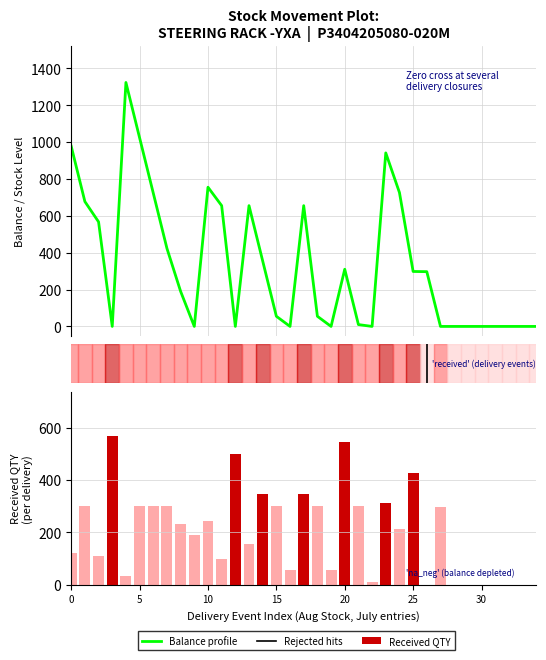

Reading right to left, extract all data points from this chart.

Balance (running stock): 0	0	0	0	0	0	0	0	297	298	726	941	0	10	310	0	55	655	0	55	355	655	0	655	755	0	190	423	723	1023	1323	0	567	677	977
Received QTY: 0	0	0	0	0	0	0	297	0	428	215	311	10	300	545	55	300	345	55	300	345	155	500	100	245	190	233	300	300	300	33	567	110	300	123